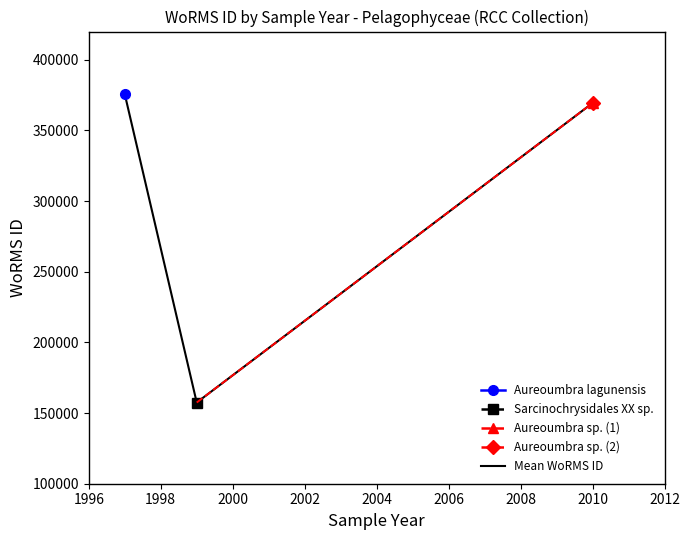

What is the sum of all values?

902545